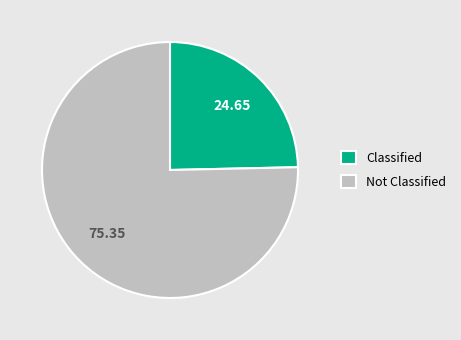

How many segments does this pie chart have?

2